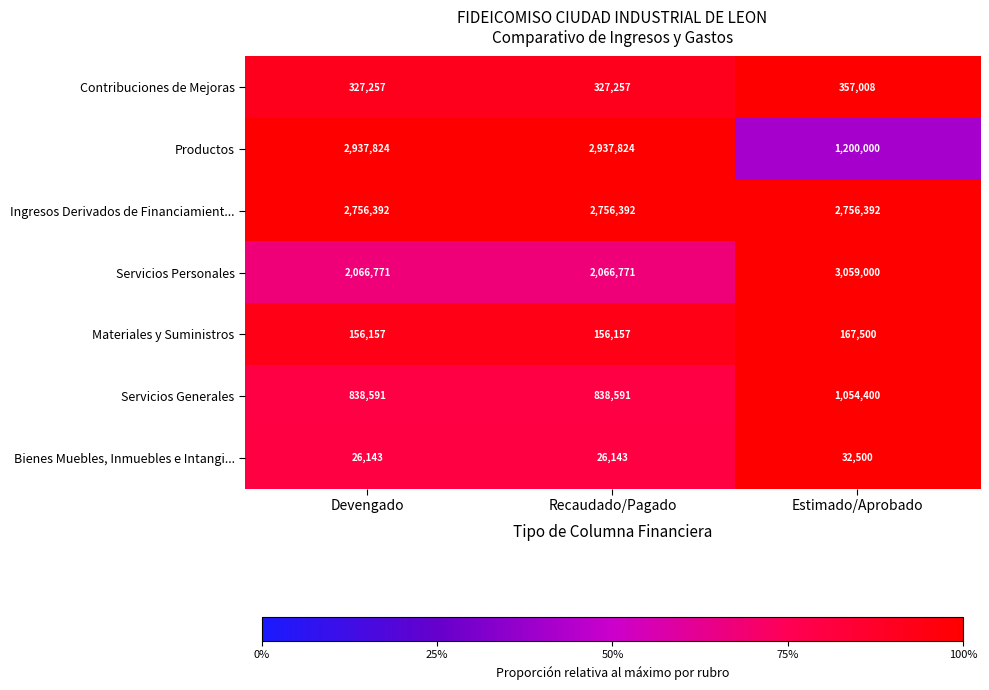

Between Recaudado/Pagado and Estimado/Aprobado, which series saw the biggest shift?

Productos